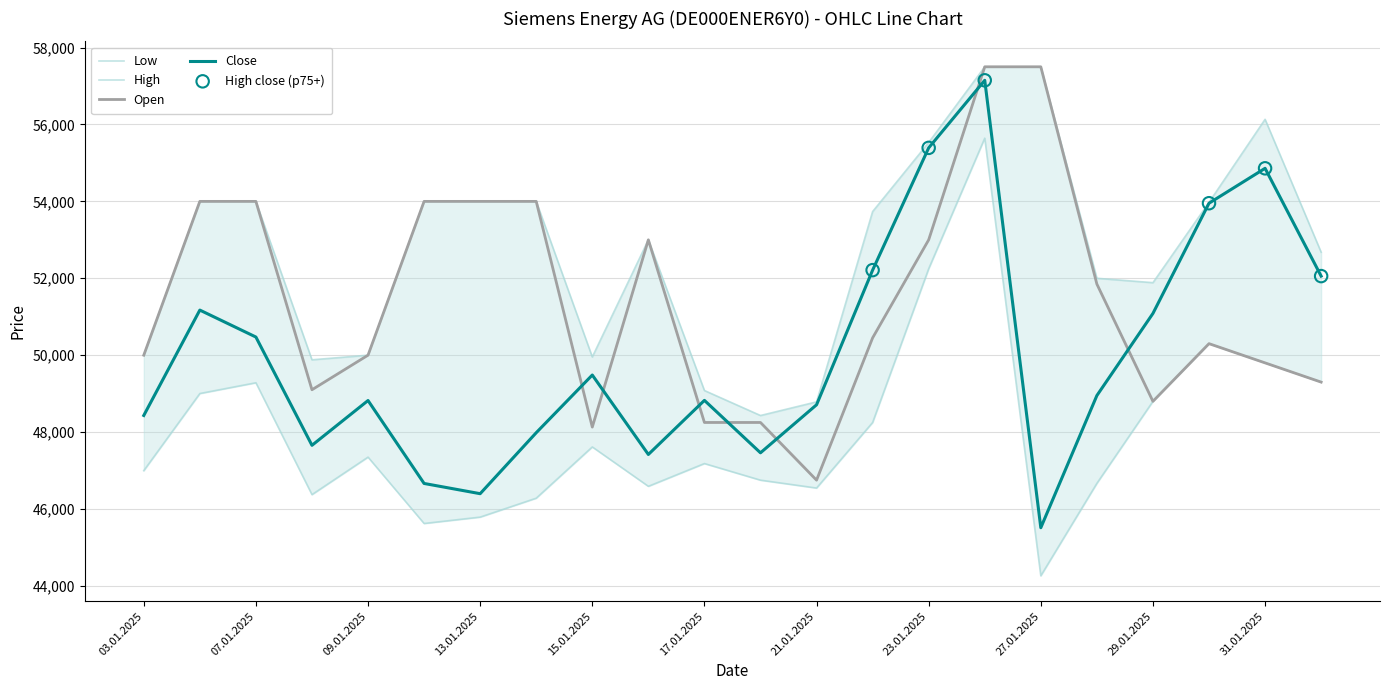

Which series has the largest total across all categories?

High